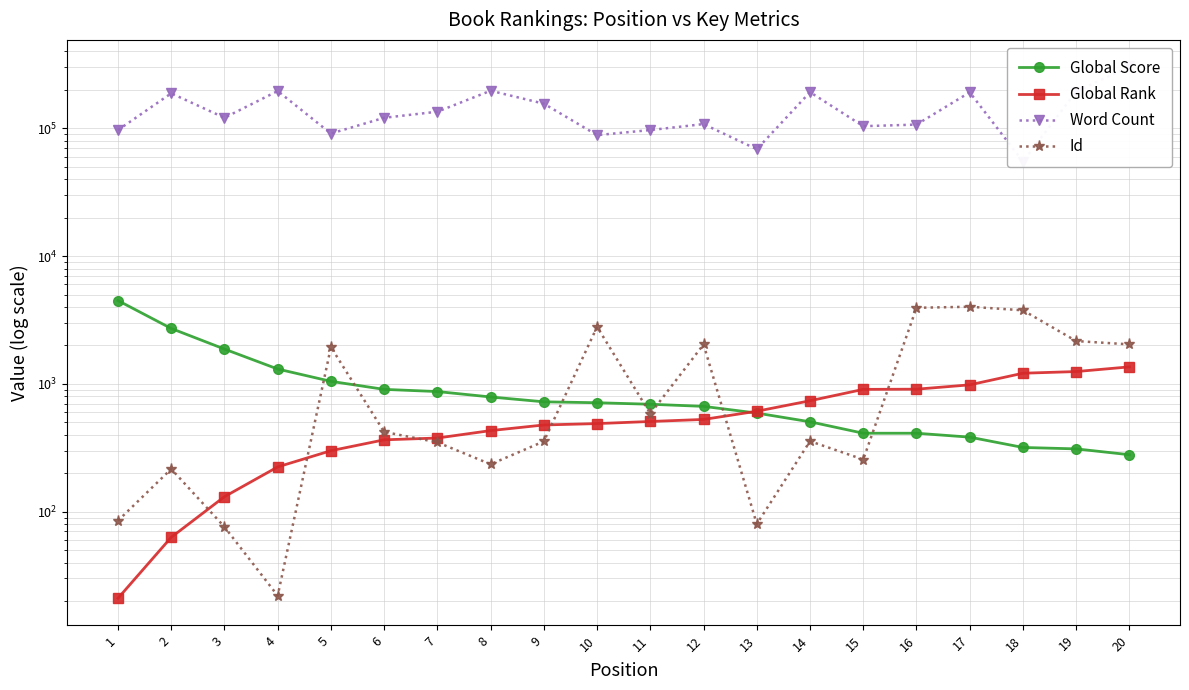

How many times do Global Rank and Global Score cross each other?

1